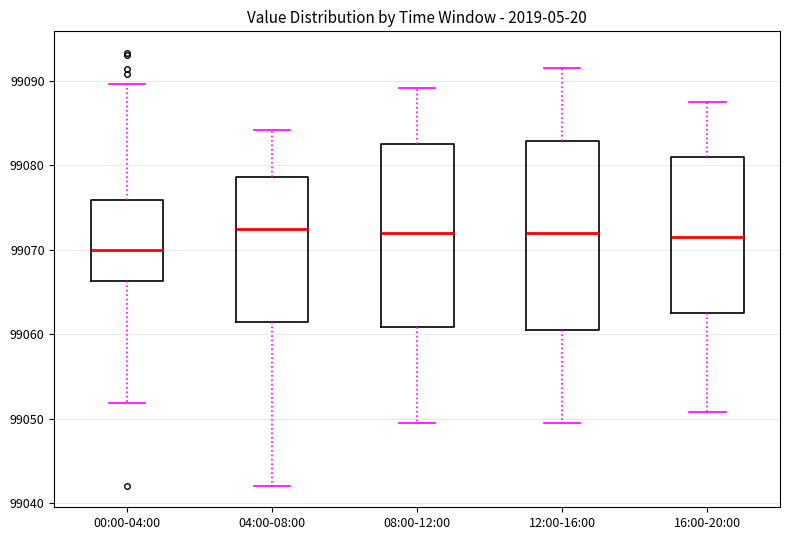

Reading left to right, transcribe this box plot: for each box, give where its median line is, the range the box spans, and where its two whiskers end, as read against the y-axis. The values are not printed on the chart, so give them approximately, as read against the axis.

00:00-04:00: median 99070, box 99066 to 99076, whiskers 99052 to 99090
04:00-08:00: median 99072, box 99061 to 99079, whiskers 99042 to 99084
08:00-12:00: median 99072, box 99061 to 99083, whiskers 99049 to 99089
12:00-16:00: median 99072, box 99060 to 99083, whiskers 99049 to 99091
16:00-20:00: median 99071, box 99062 to 99081, whiskers 99051 to 99087